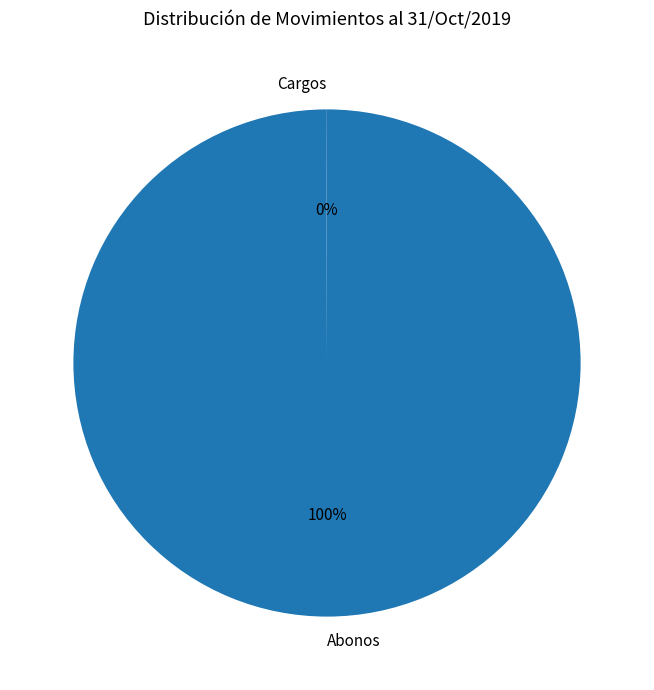

Is it true that Abonos is 100% of the pie?

True